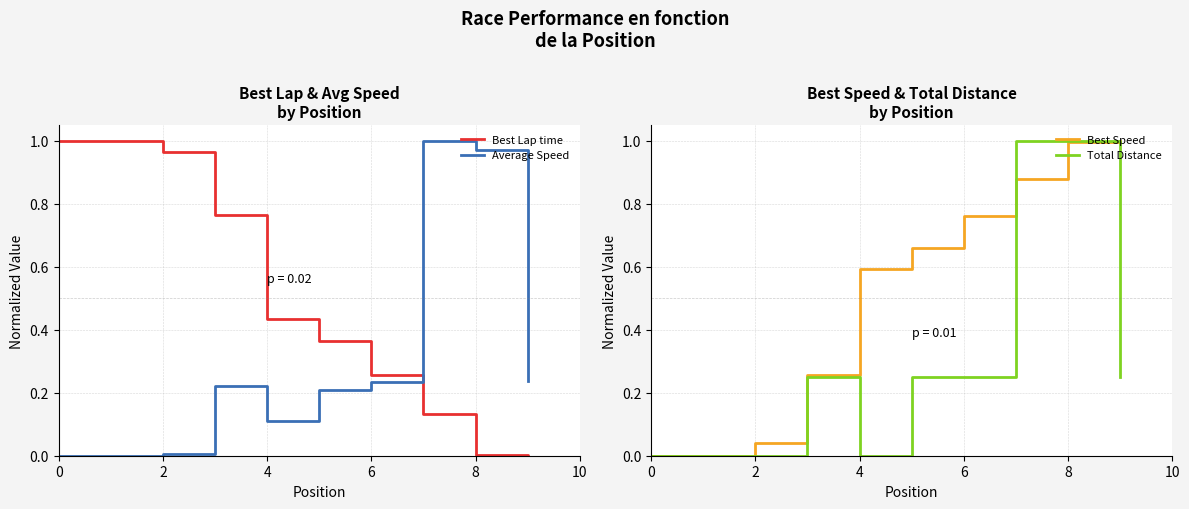

What are all the series names shown in the legend?

Best Lap time, Average Speed, Best Speed, Total Distance